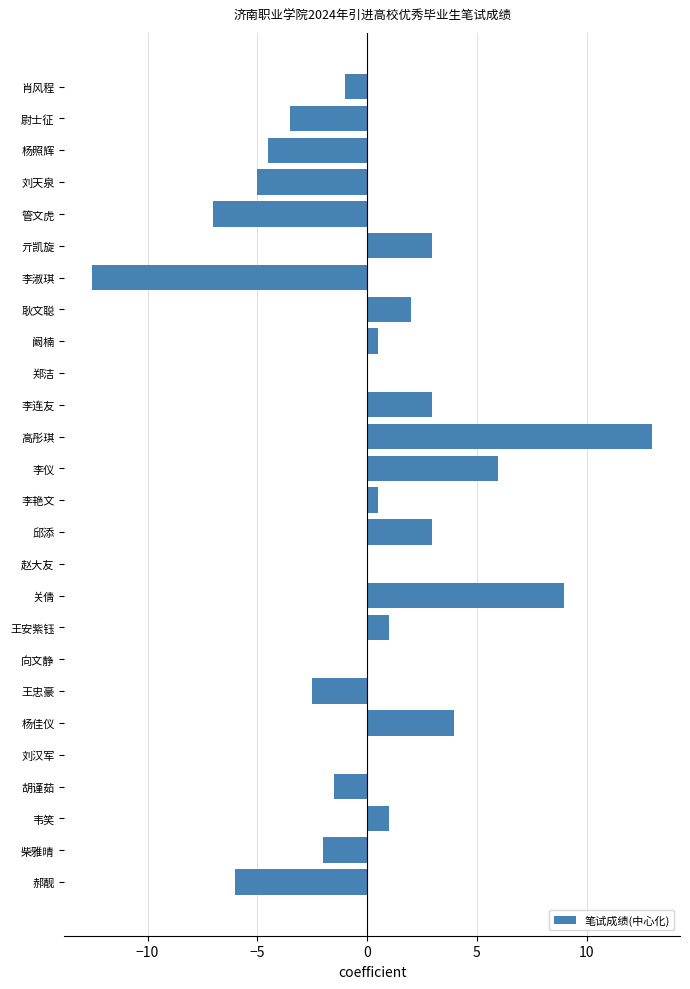

How many distinct data groups are displayed?

1